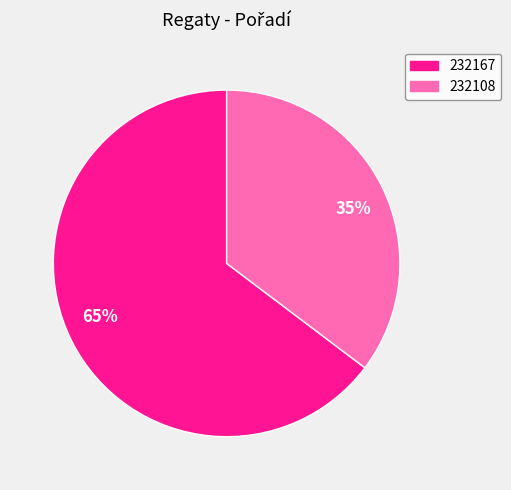

To the nearest percent, what is the average slice percentage?

50%